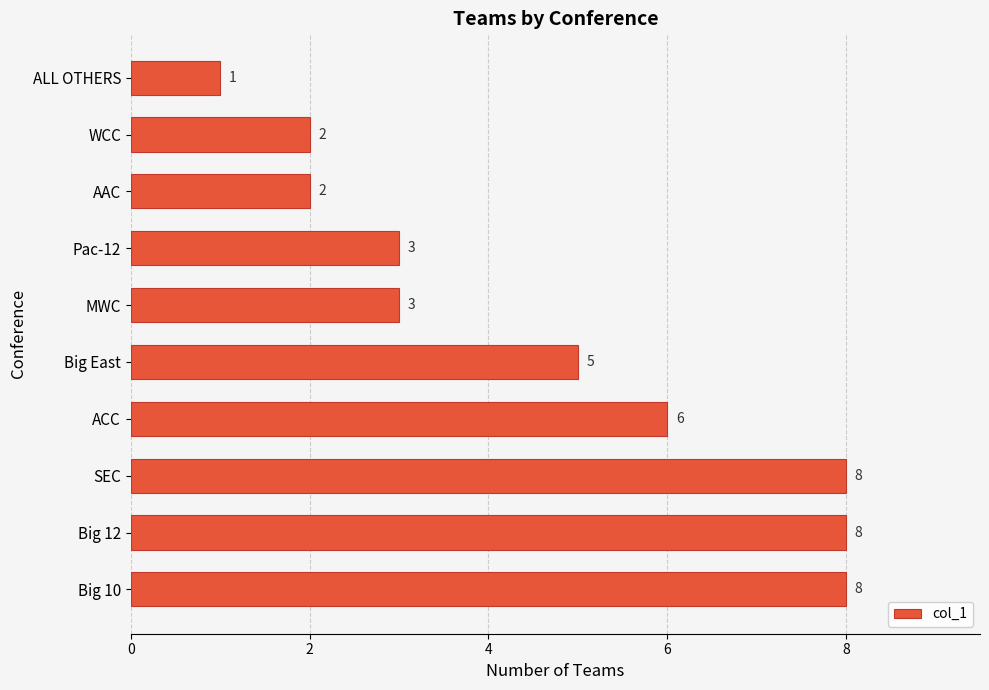

Reading bottom to top, transcribe all the data shown in this chart.

Big 10=8	Big 12=8	SEC=8	ACC=6	Big East=5	MWC=3	Pac-12=3	AAC=2	WCC=2	ALL OTHERS=1